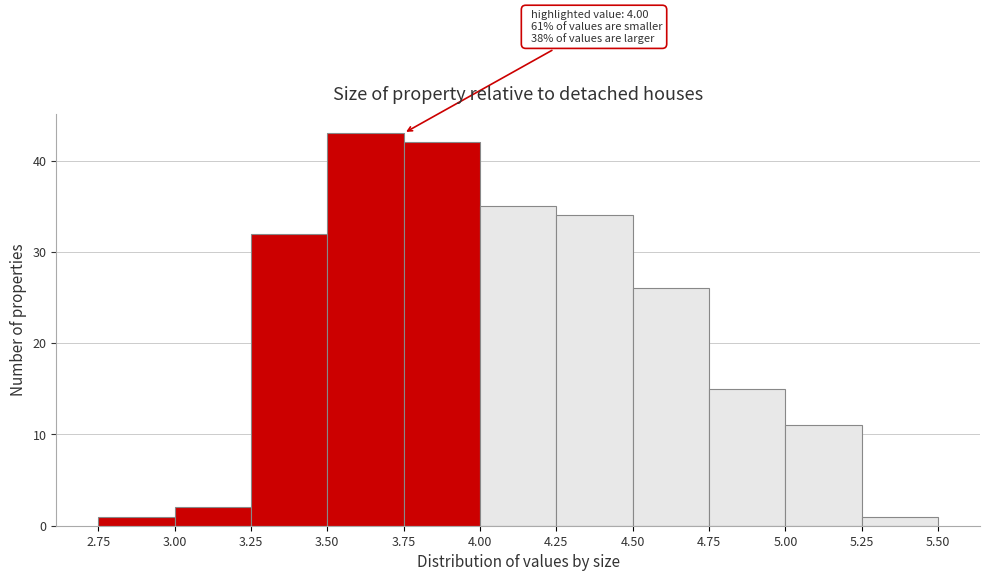

Over which range of the x-axis is the bar tallest?

3.50 to 3.75